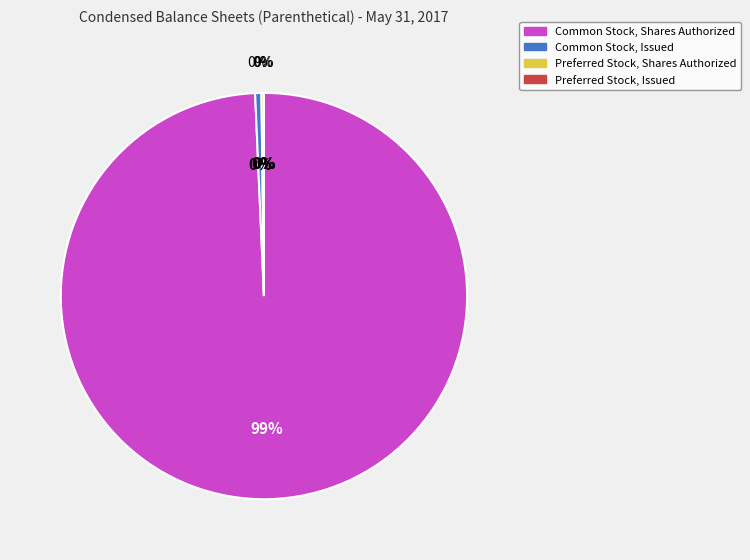

True or false: Preferred Stock, Shares Authorized accounts for 0% of the total.

True